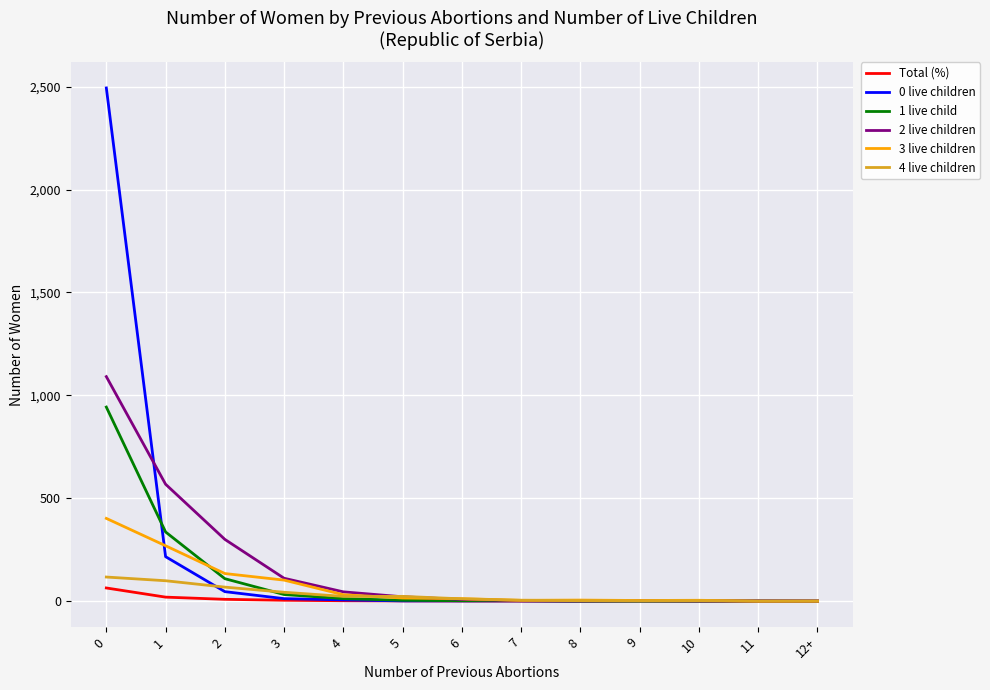

What is the highest value of the Total (%) series?

63.9